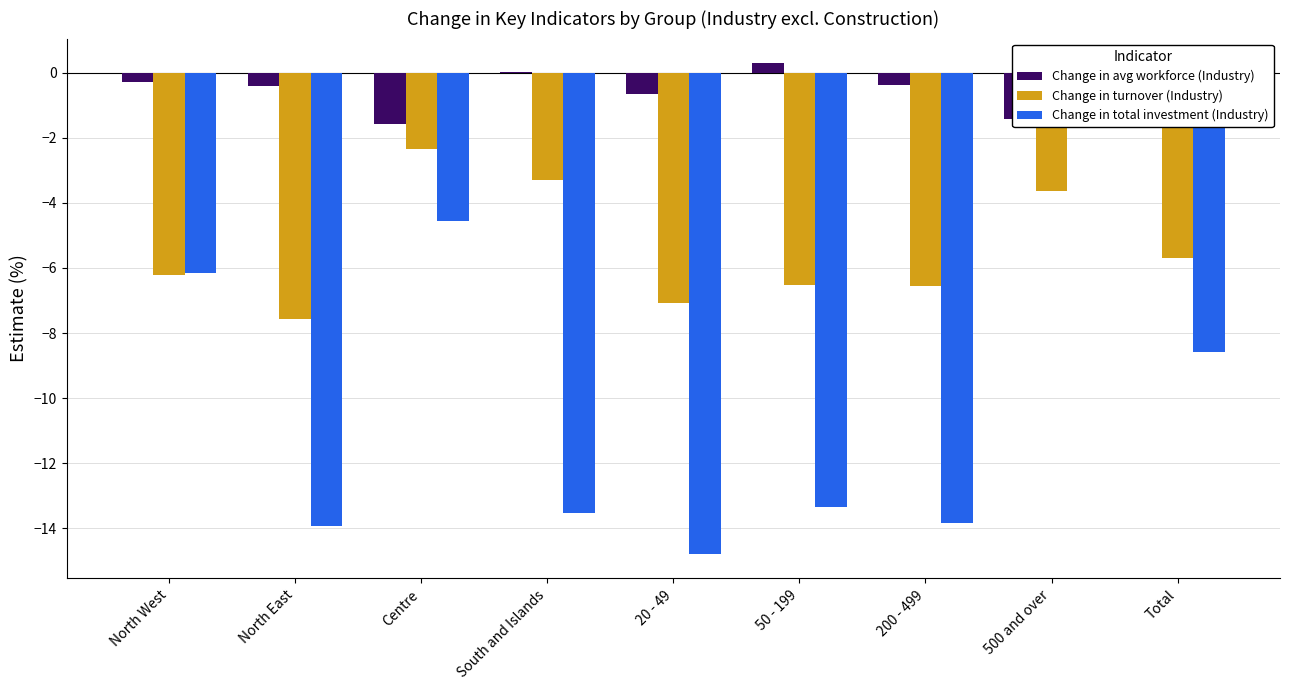

The Change in avg workforce (Industry) series shows -0.5 at Total. True or false?

True